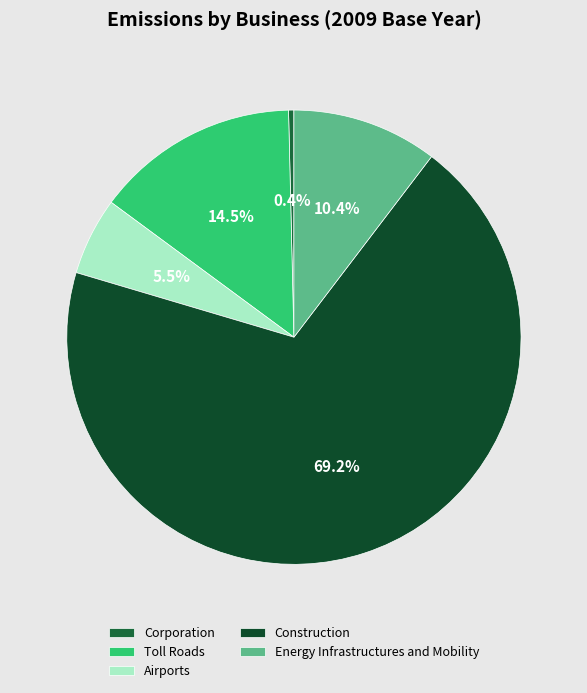

Combined, what portion of the pie is Corporation and Toll Roads?

14.9%